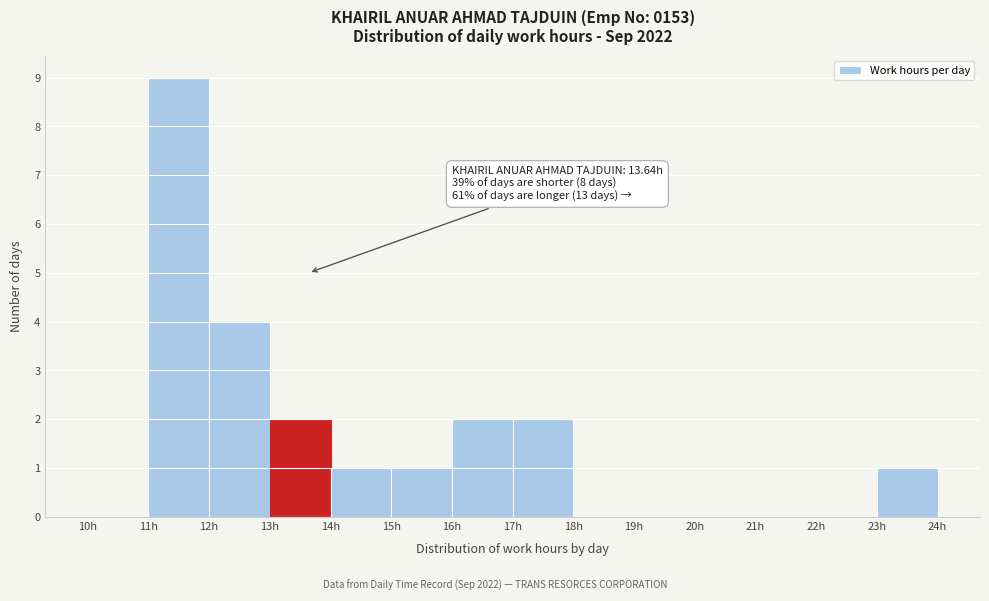

Which range on the x-axis has the tallest bar?

11 to 12